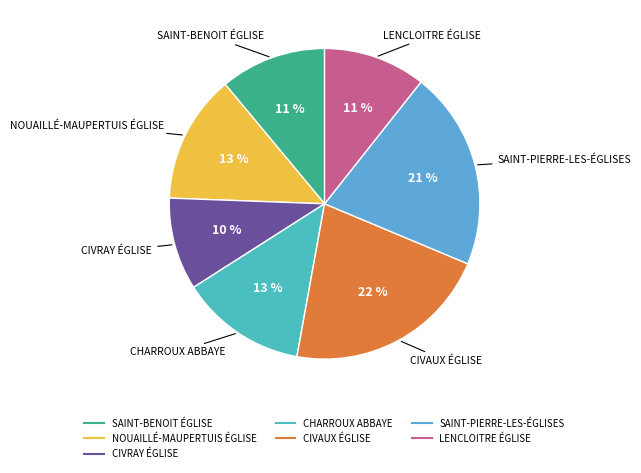

The SAINT-BENOIT ÉGLISE slice represents 11% of the pie. True or false?

True